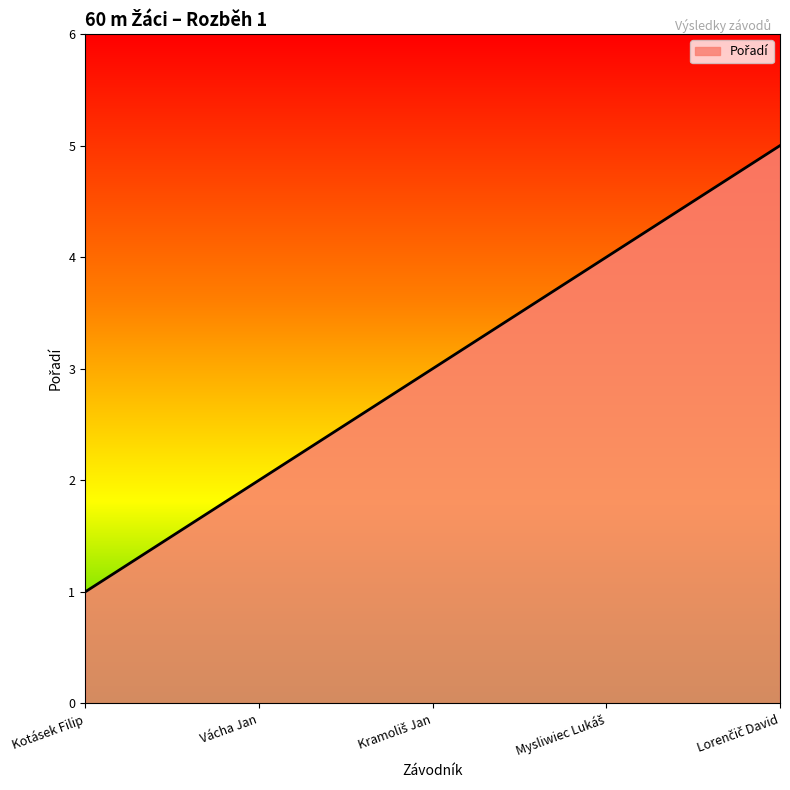

What is the average value?

3